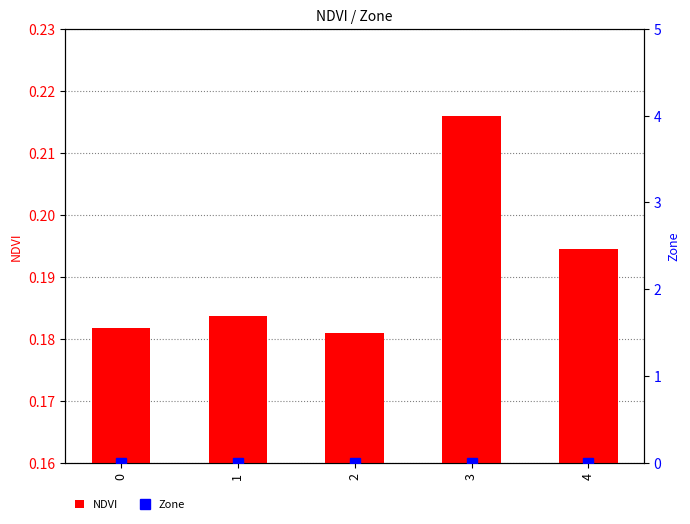

Reading right to left, extract all data points from this chart.

NDVI: 0.2	0.2	0.2	0.2	0.2
Zone: 0.0	0.0	0.0	0.0	0.0